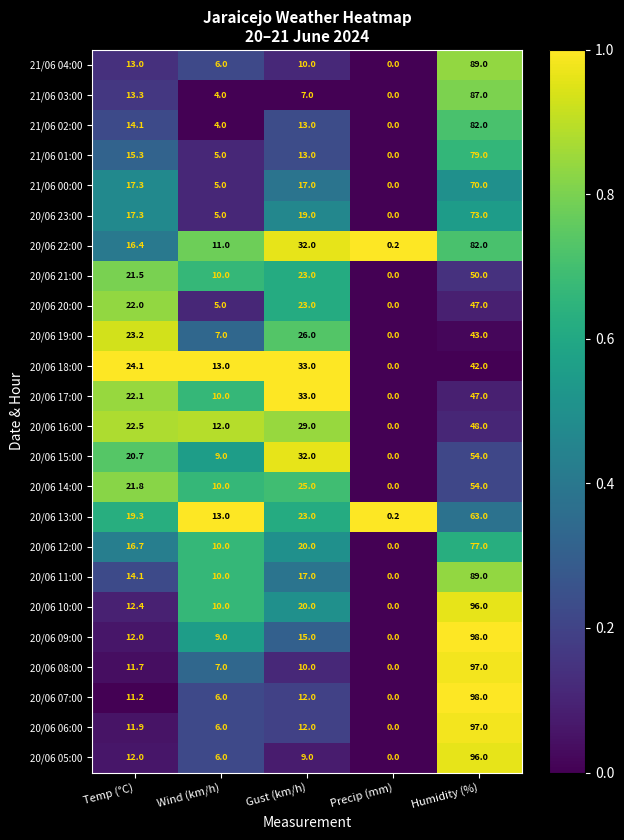

Which series changed the most between Wind (km/h) and Precip (mm)?

20/06 18:00